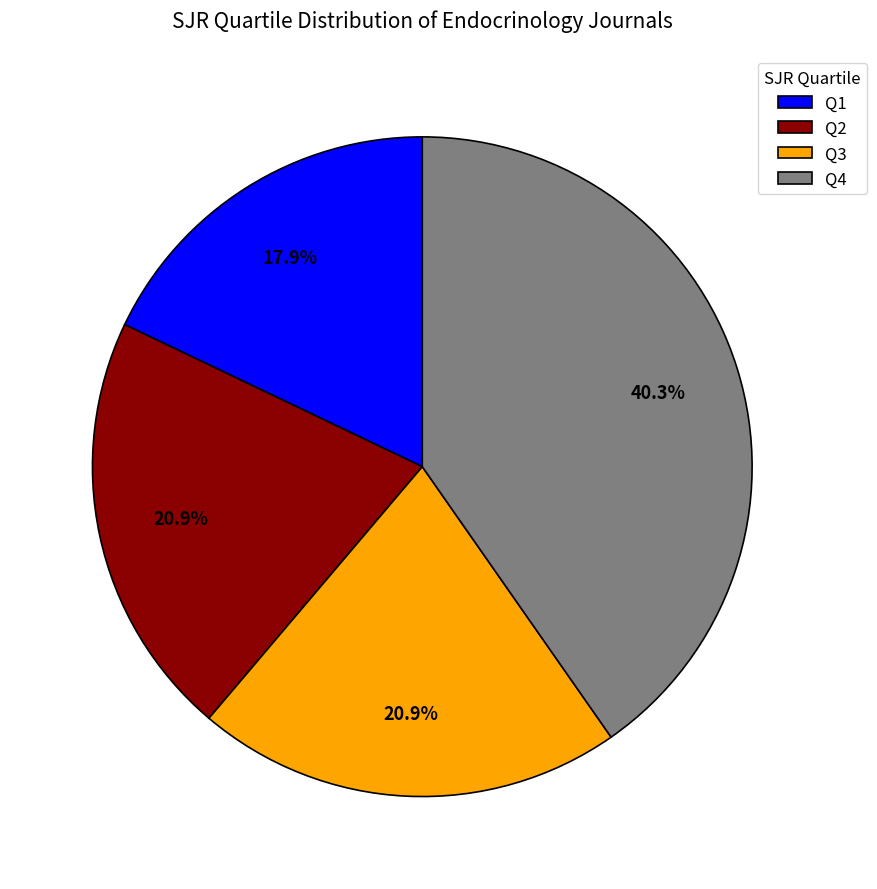

What is the ratio of the value at Q2 to the value at Q1?

1.2